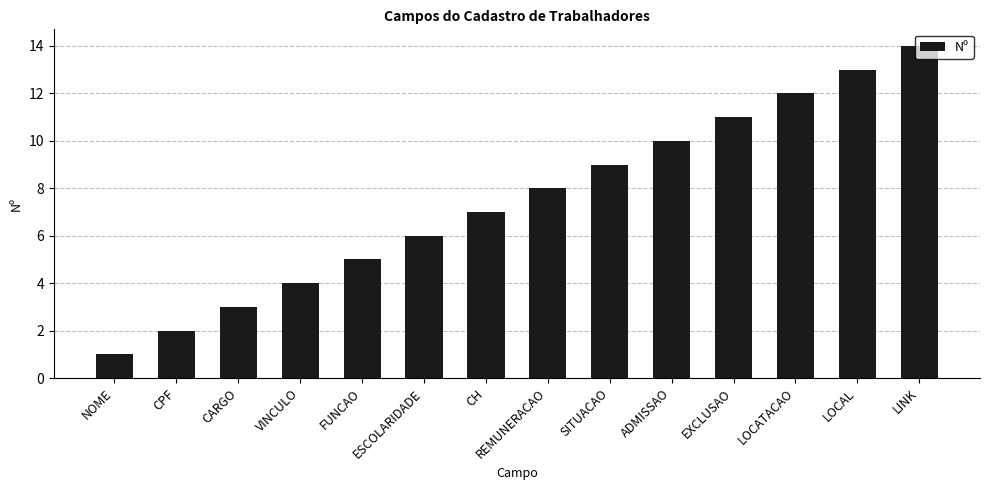

The chart shows a value of 10 at ADMISSAO. True or false?

True